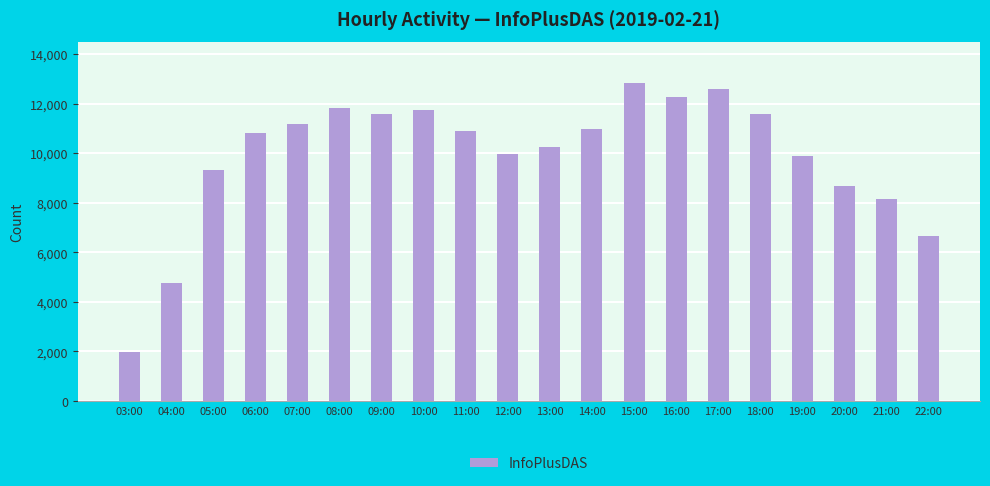

Where does the data first go above 10905?

07:00